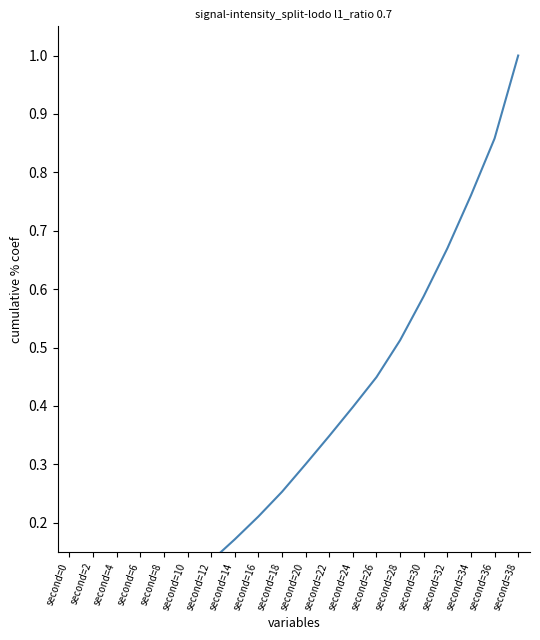

Reading left to right, what are all the values shown in this chart?

second=0=0.0	second=2=0.0	second=4=0.0	second=6=0.0	second=8=0.1	second=10=0.1	second=12=0.1	second=14=0.2	second=16=0.2	second=18=0.3	second=20=0.3	second=22=0.3	second=24=0.4	second=26=0.4	second=28=0.5	second=30=0.6	second=32=0.7	second=34=0.8	second=36=0.9	second=38=1.0